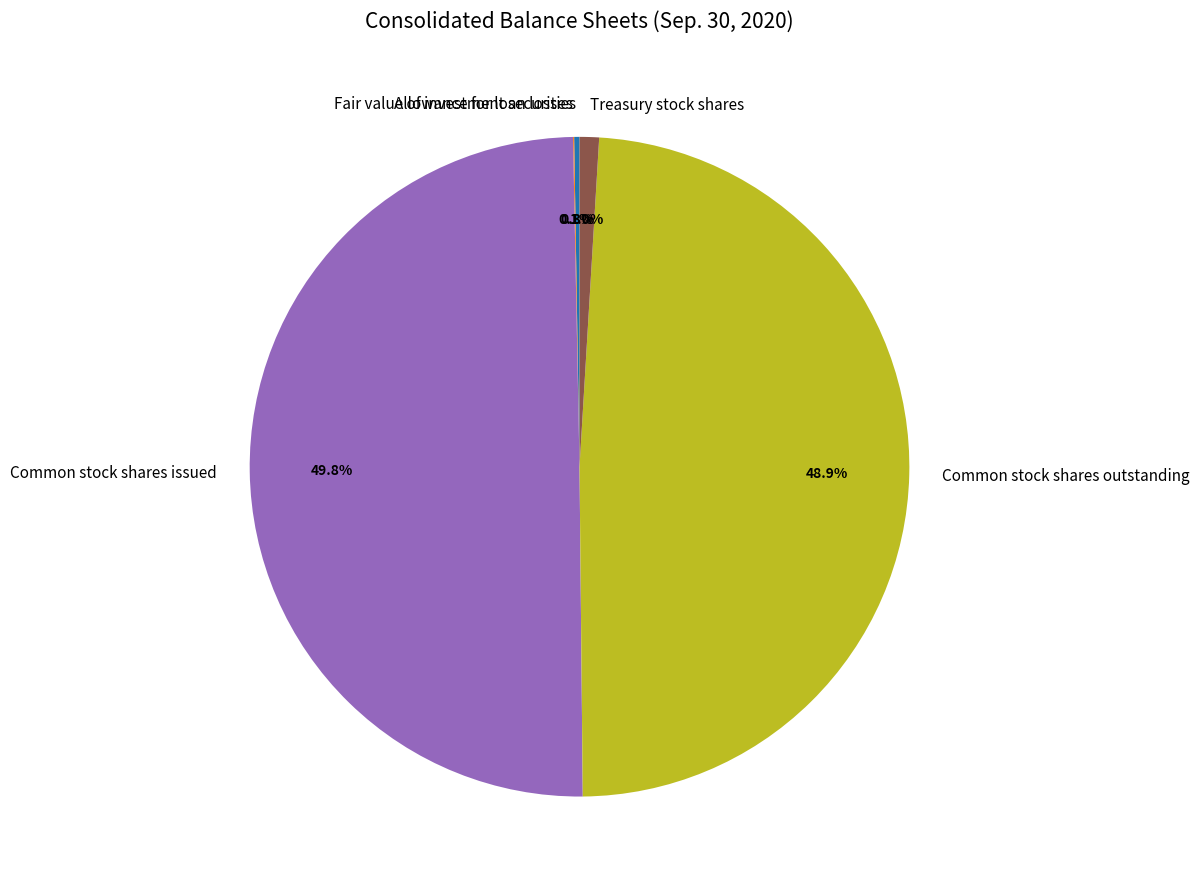

Does Treasury stock shares represent more than half of the total?

No